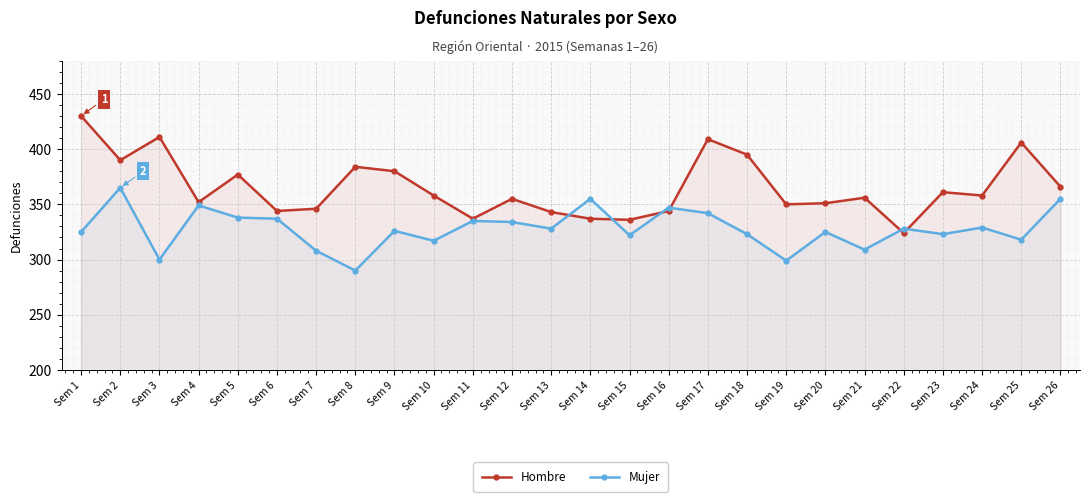

What is the value of the Hombre point at the 15th from the left?

336